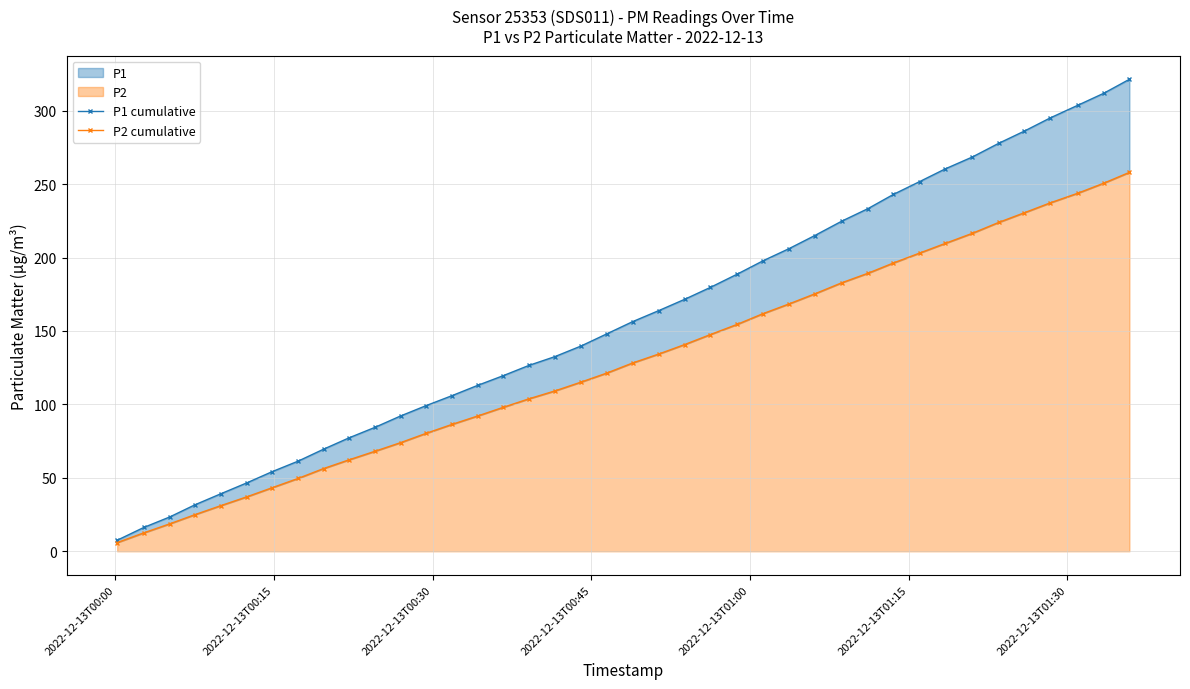

True or false: P2 cumulative and P1 cumulative intersect in this chart.

False